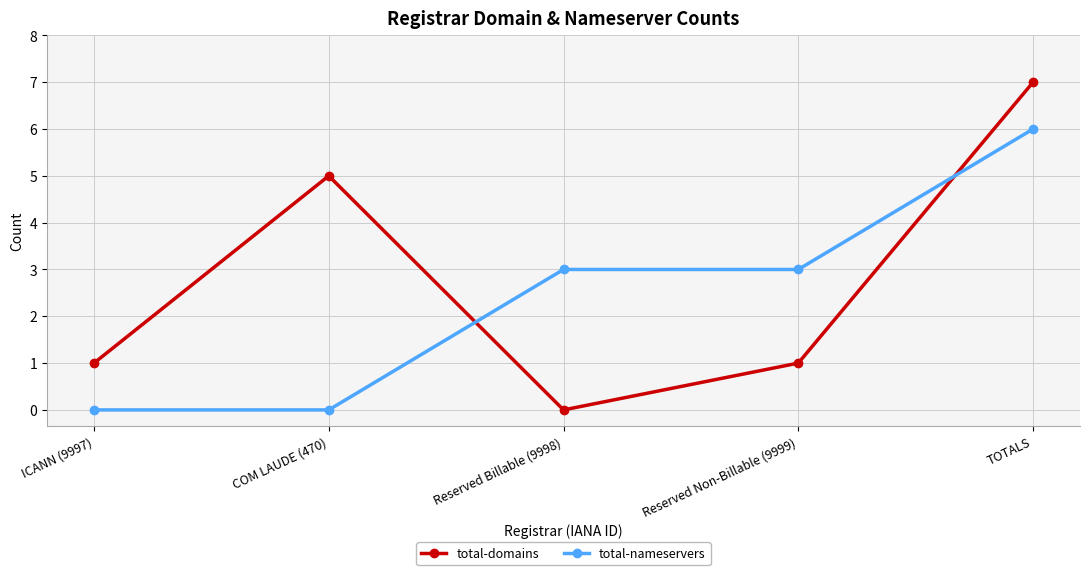

List the series in order of their peak value, highest first.

total-domains, total-nameservers